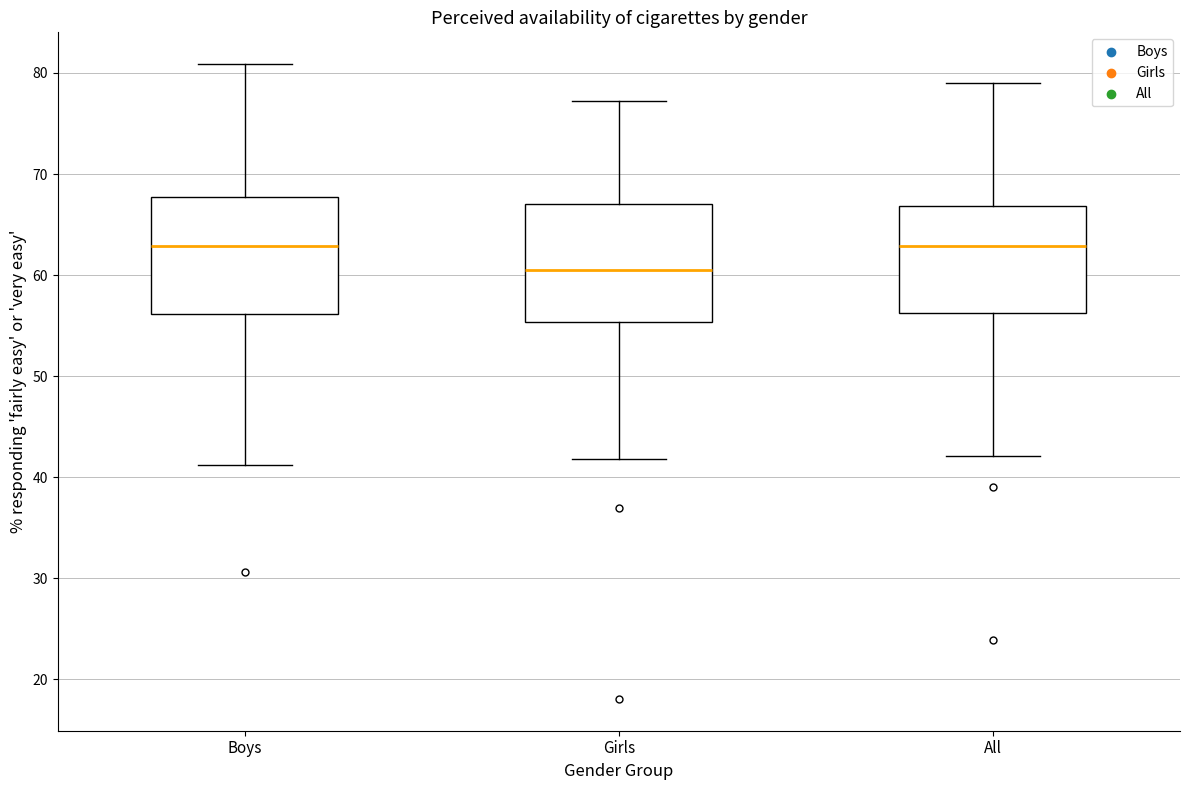

Reading left to right, read every box against the y-axis: the position of its median line, the range the box covers, and the ends of its whiskers. The values are not printed on the chart, so give them approximately, as read against the axis.

Boys: median 63, box 56 to 68, whiskers 41 to 81
Girls: median 61, box 55 to 67, whiskers 42 to 77
All: median 63, box 56 to 67, whiskers 42 to 79